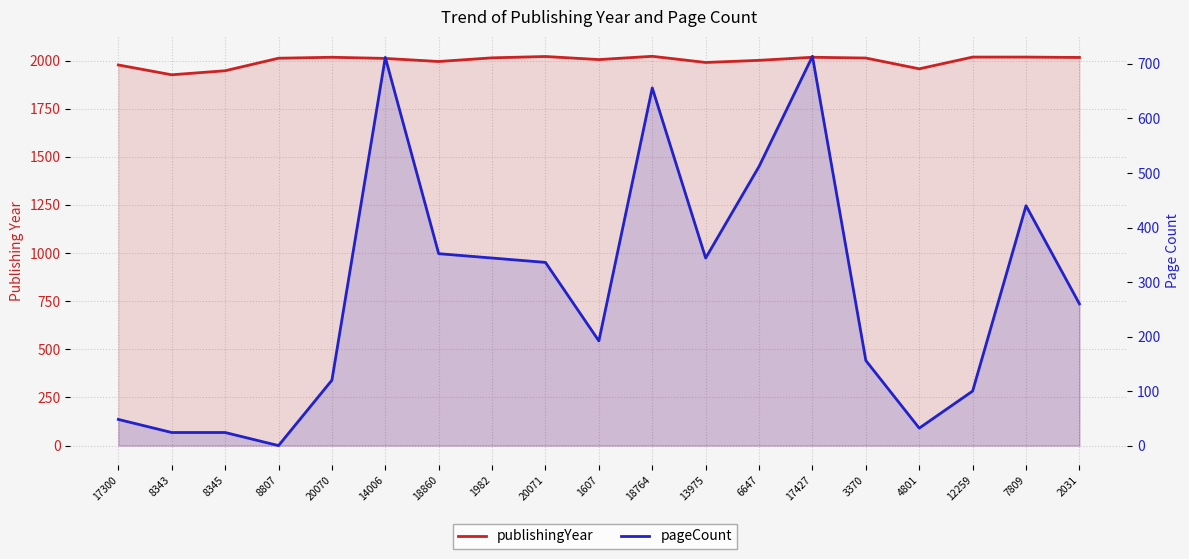

How many lines are shown in the chart?

2